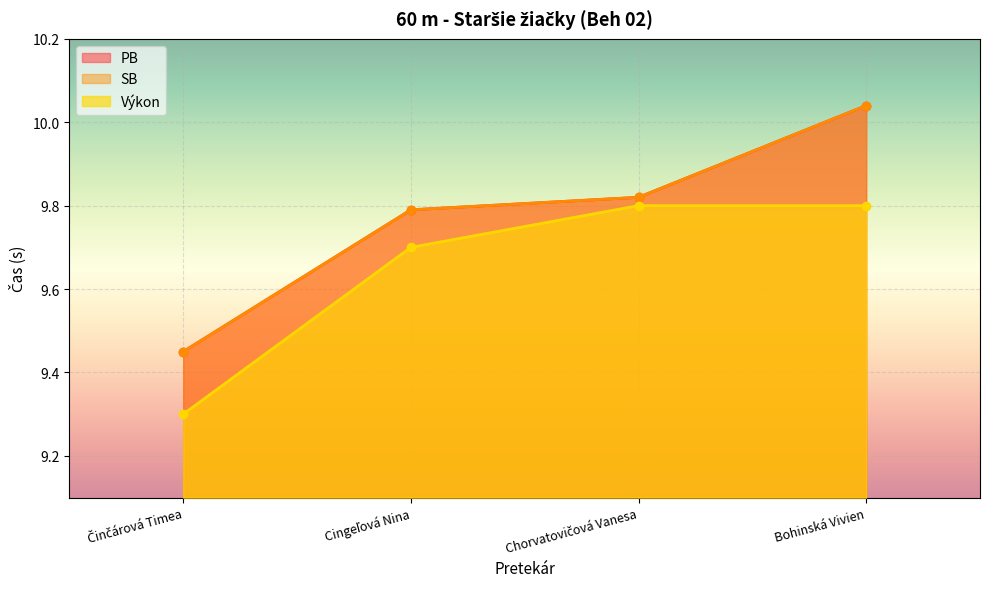

True or false: PB has more than 1 interior local peaks.

False